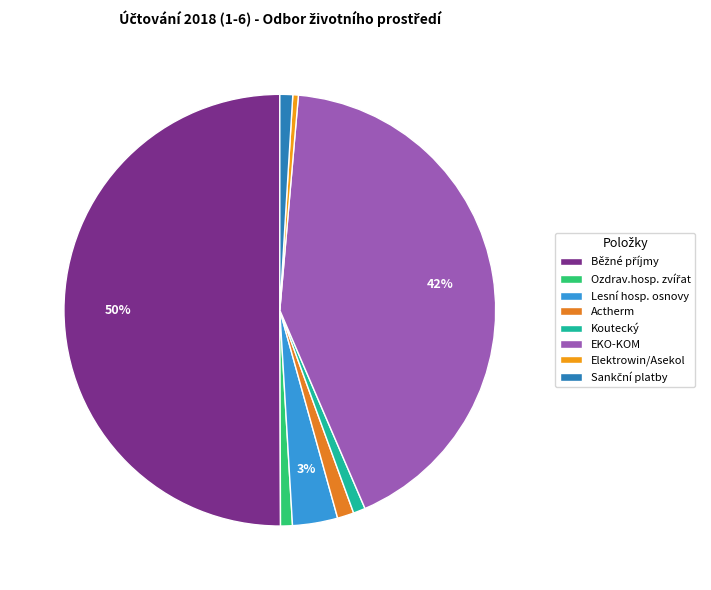

What percentage is NOT represented by Ozdrav.hosp. zvířat?

99.1%